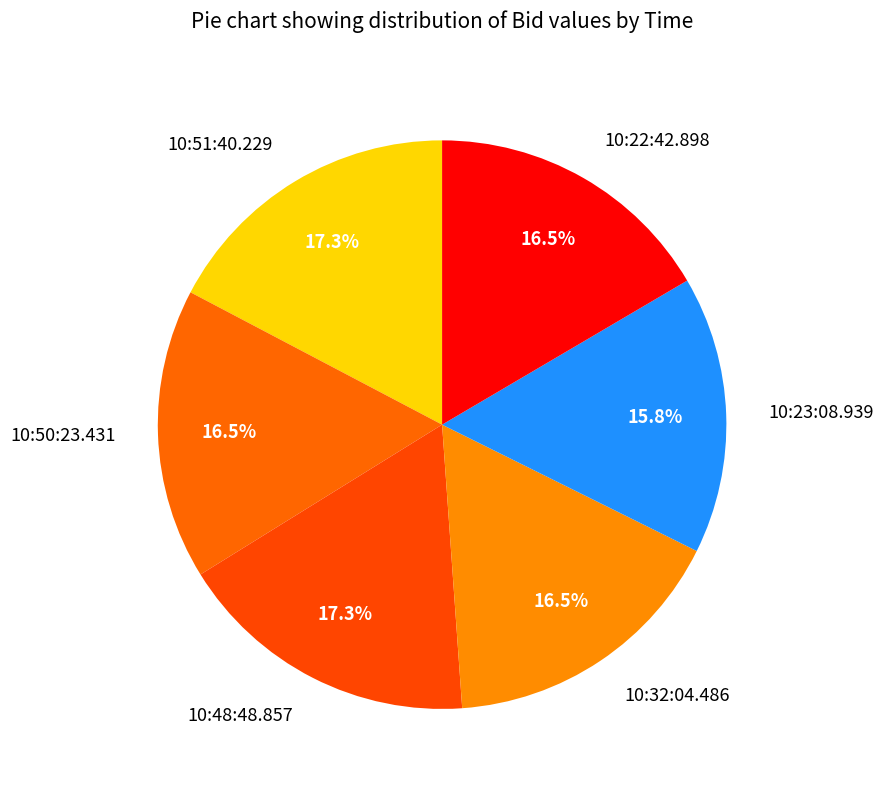

True or false: 10:51:40.229 accounts for 17% of the total.

True